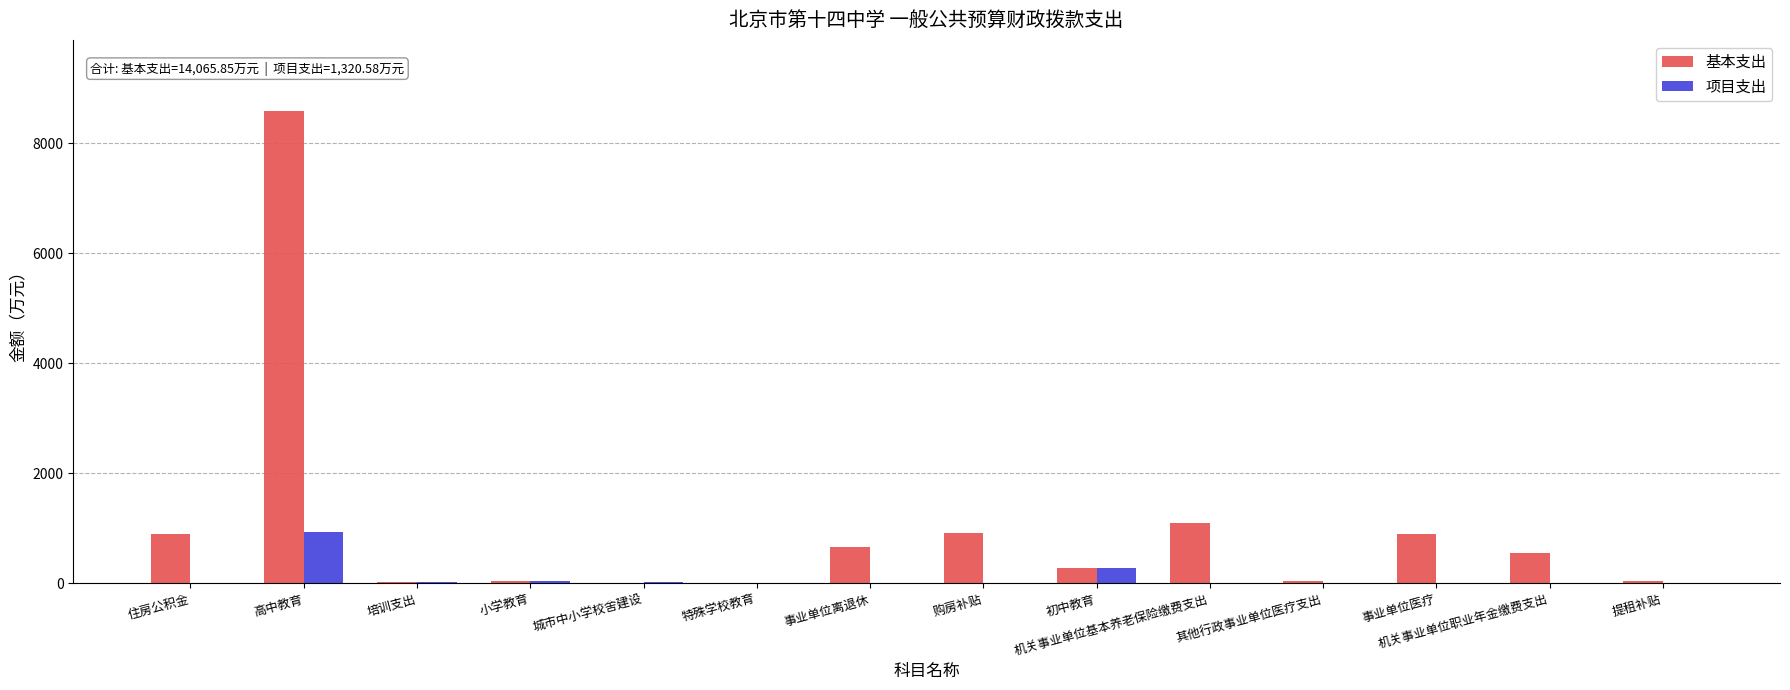

How many groups of bars are there?

14